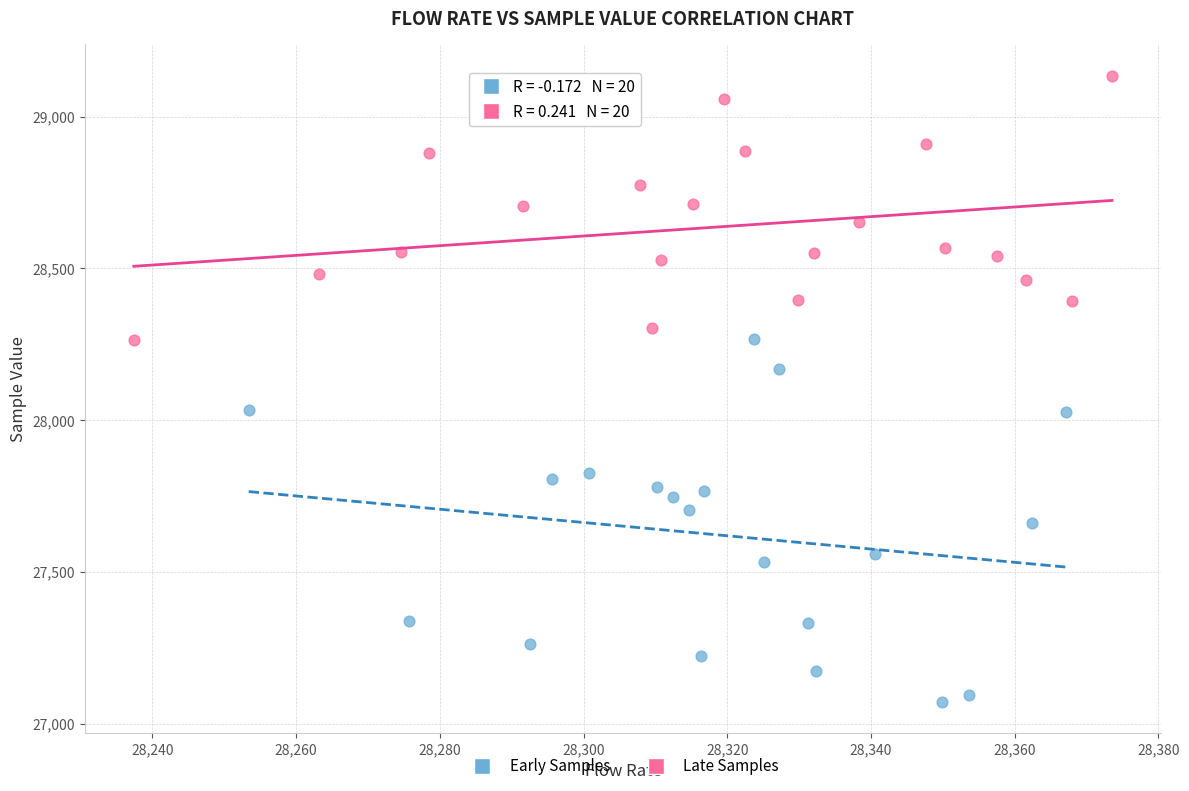

Which series reaches the maximum Y coordinate?

Late Samples